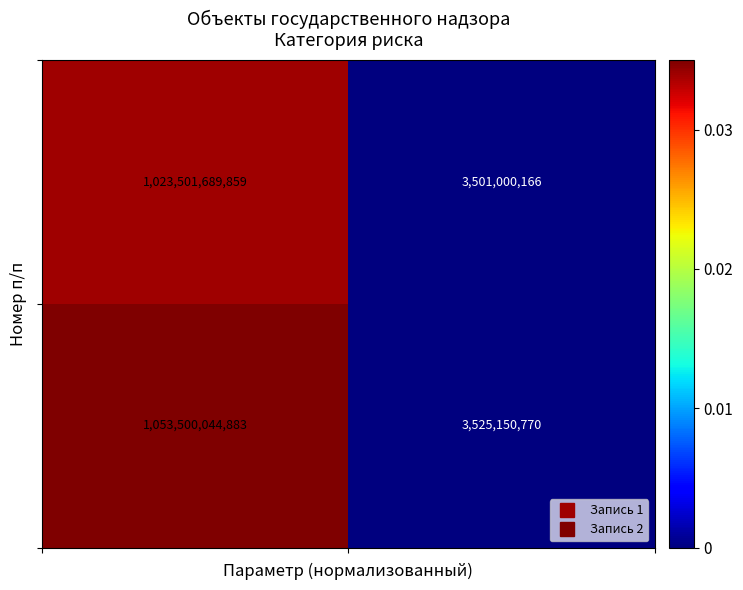

What is the minimum value shown in the chart?

3501000166